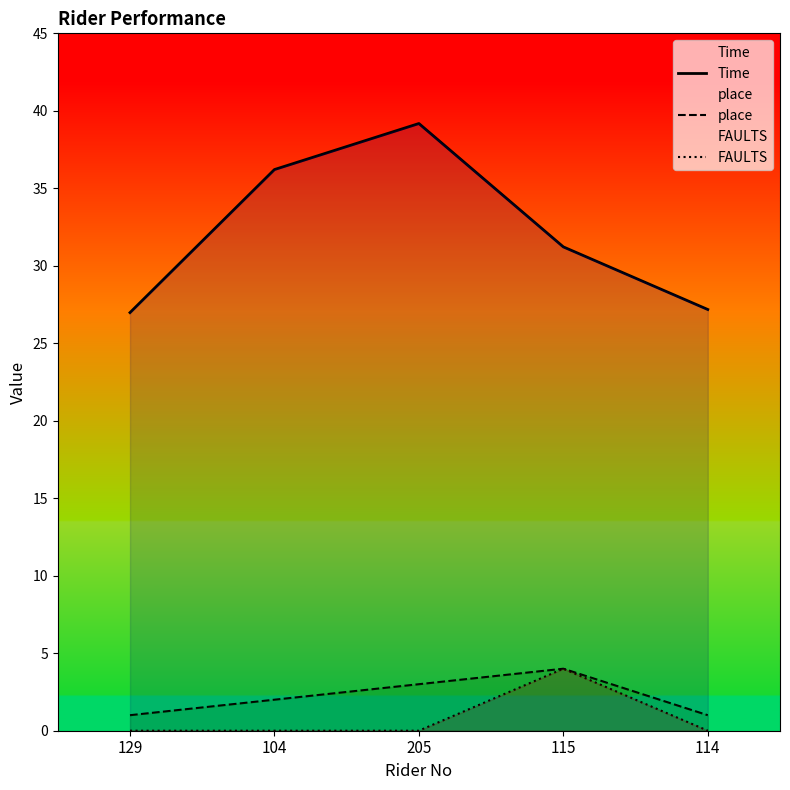

True or false: place has a value of 1.6 at 205.

False